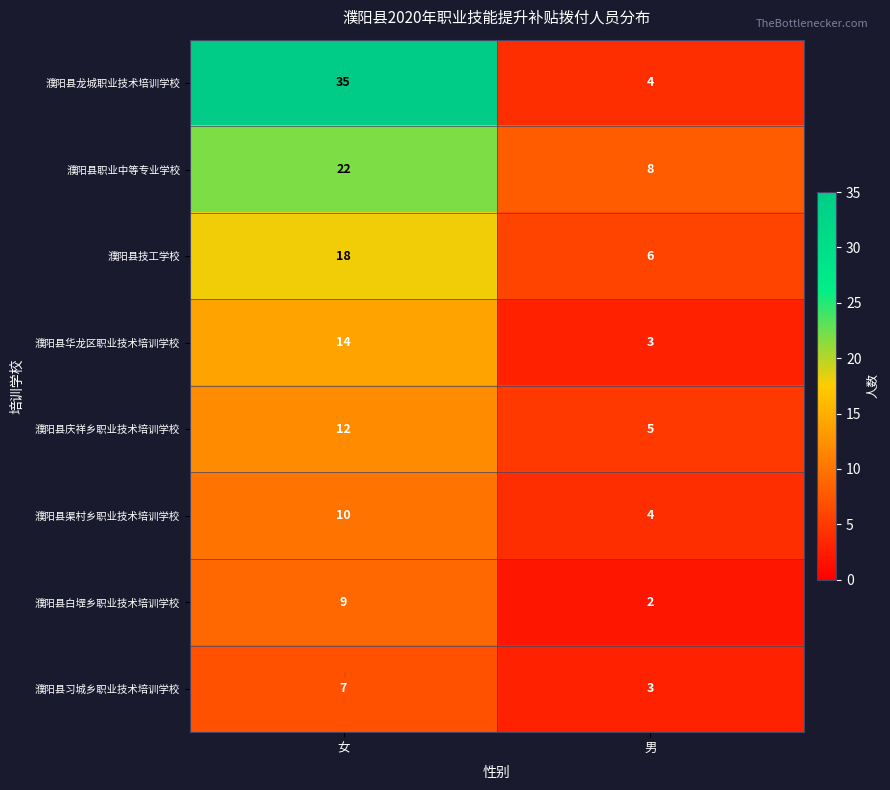

What is the greatest value displayed?

35